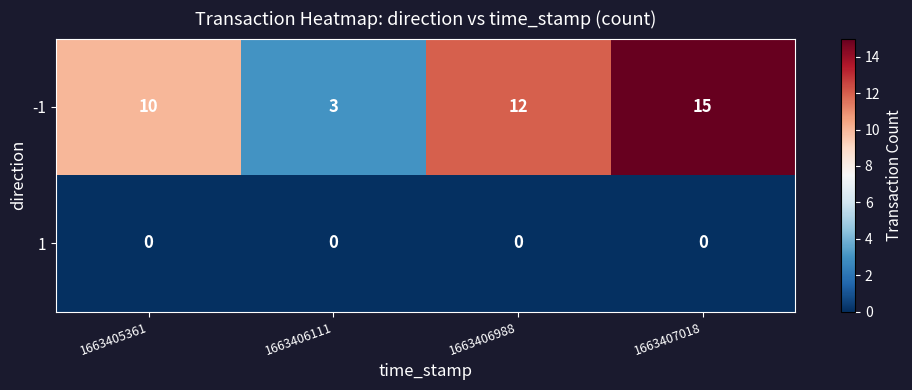

Reading left to right, extract all data points from this chart.

-1: 1663405361=10	1663406111=3	1663406988=12	1663407018=15
1: 1663405361=0	1663406111=0	1663406988=0	1663407018=0